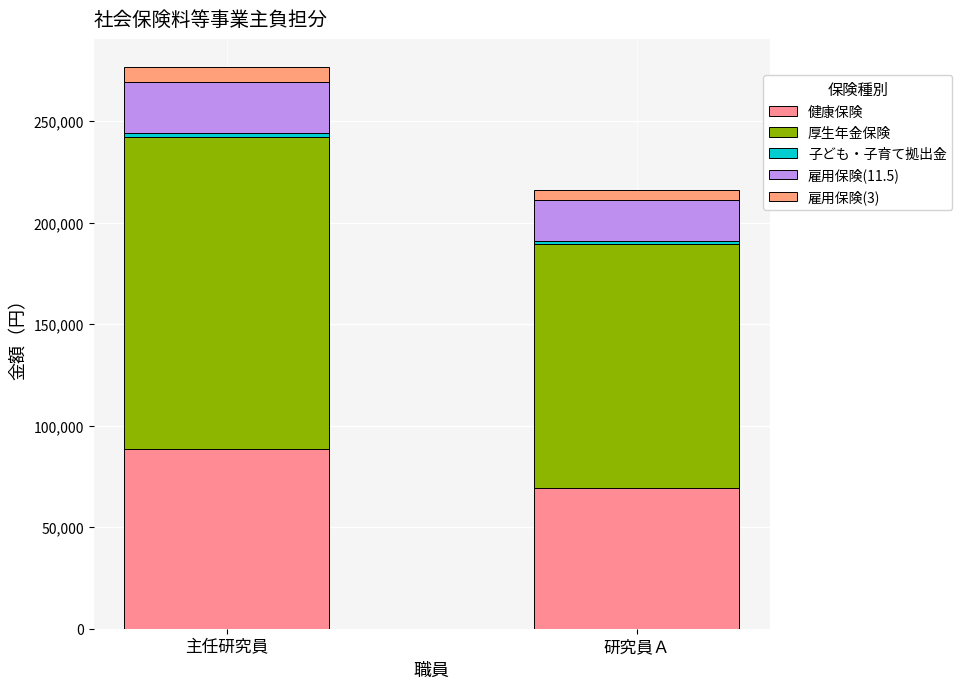

Read the 子ども・子育て拠出金 value at 主任研究員, to the nearest 10.

1940